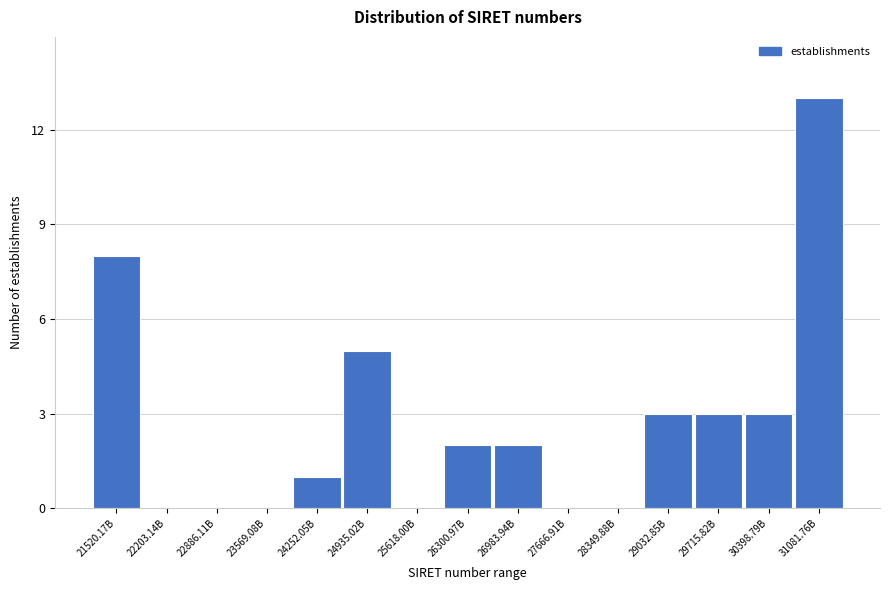

Reading right to left, what are all the values shown in this chart?

31081.76B=13	30398.79B=3	29715.82B=3	29032.85B=3	28349.88B=0	27666.91B=0	26983.94B=2	26300.97B=2	25618.00B=0	24935.02B=5	24252.05B=1	23569.08B=0	22886.11B=0	22203.14B=0	21520.17B=8